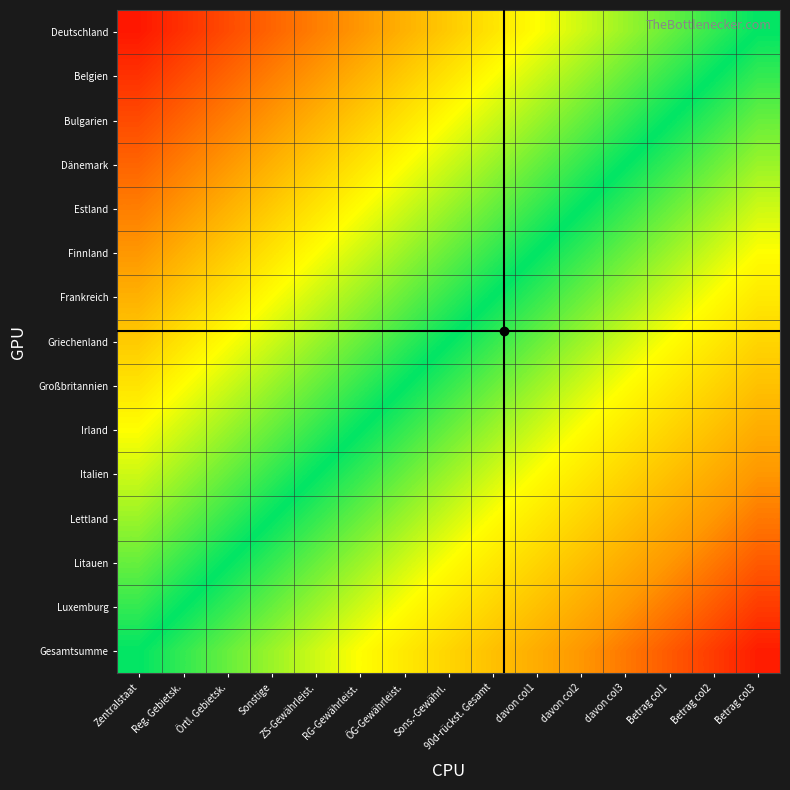

What is the total value across all series at davon col2?

6.0